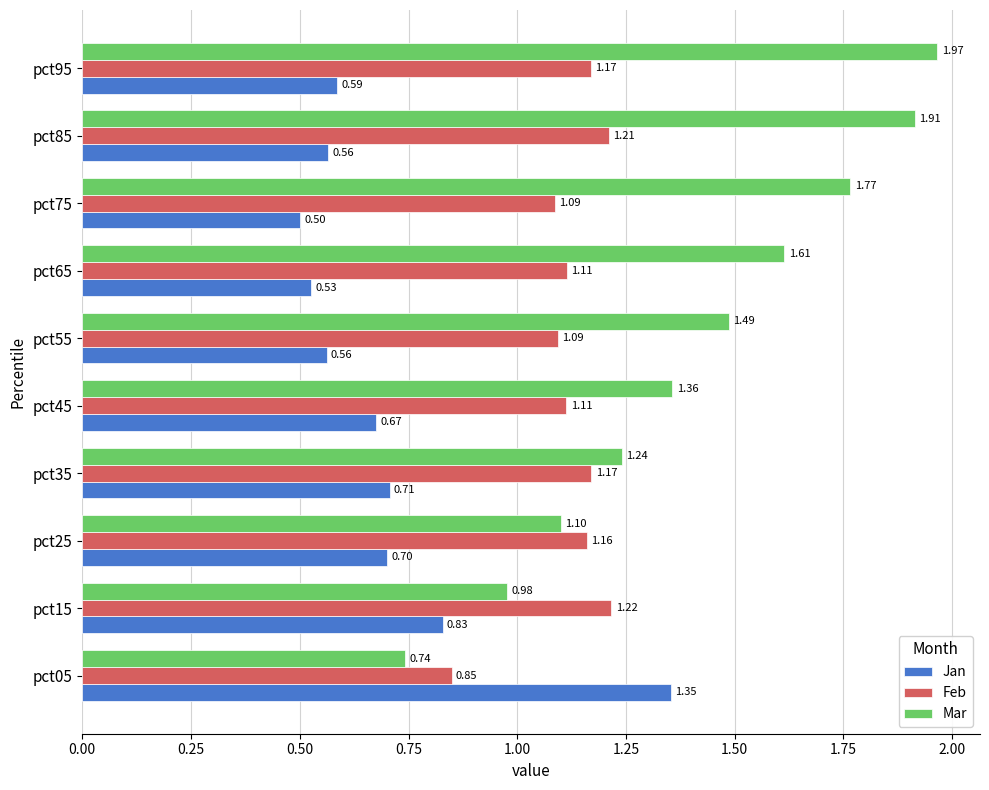

What is the difference between the maximum and minimum values in the Feb series?

0.4